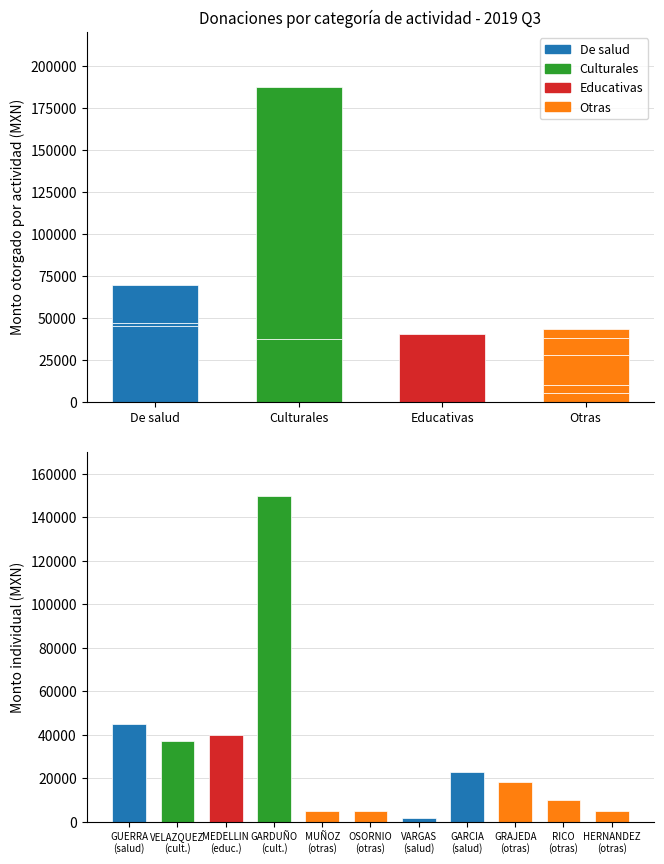

Reading left to right, list all the values displayed in this chart.

De salud (GUERRA)=45000	Culturales (VELAZQUEZ)=37100	Educativas (MEDELLIN)=40000	Culturales (GARDUÑO)=150000	Otras (MUÑOZ)=5000	Otras (OSORNIO)=4882	De salud (VARGAS)=1700	De salud (GARCIA)=22800	Otras (GRAJEDA)=18139	Otras (RICO)=10000	Otras (HERNANDEZ)=5000